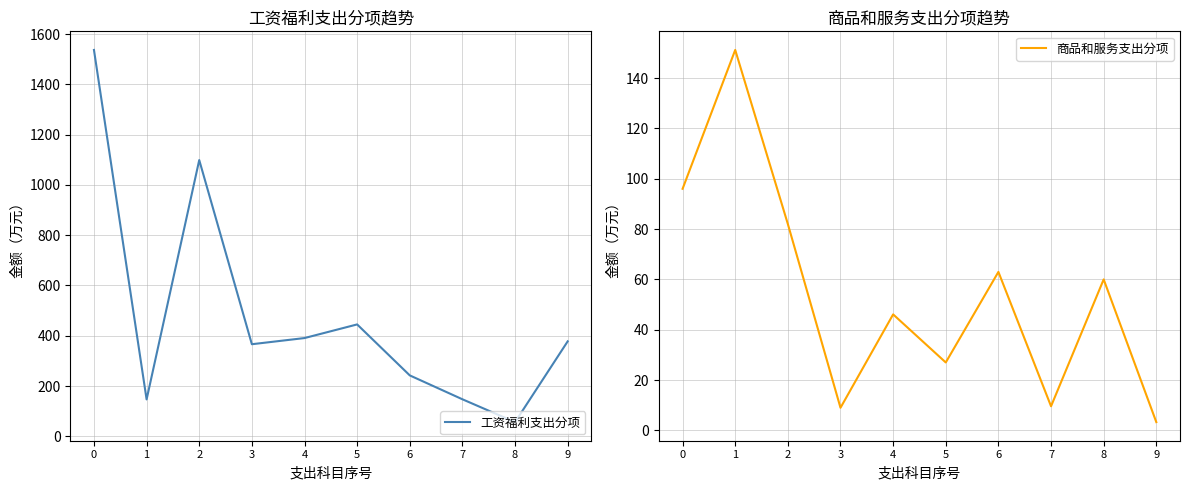

Between 2 and 7, which series saw the biggest shift?

工资福利支出分项